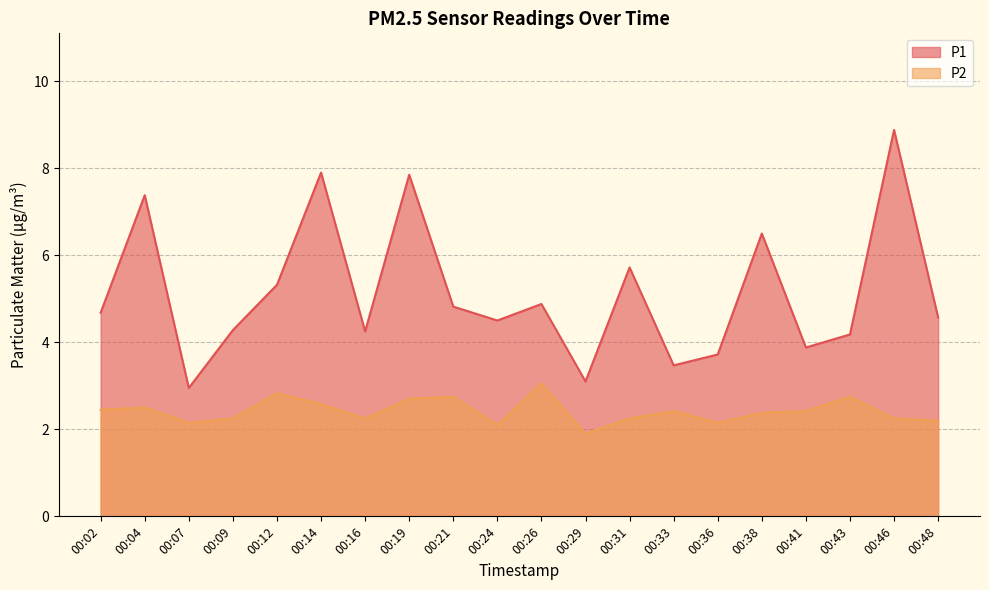

True or false: P1 and P2 intersect in this chart.

False